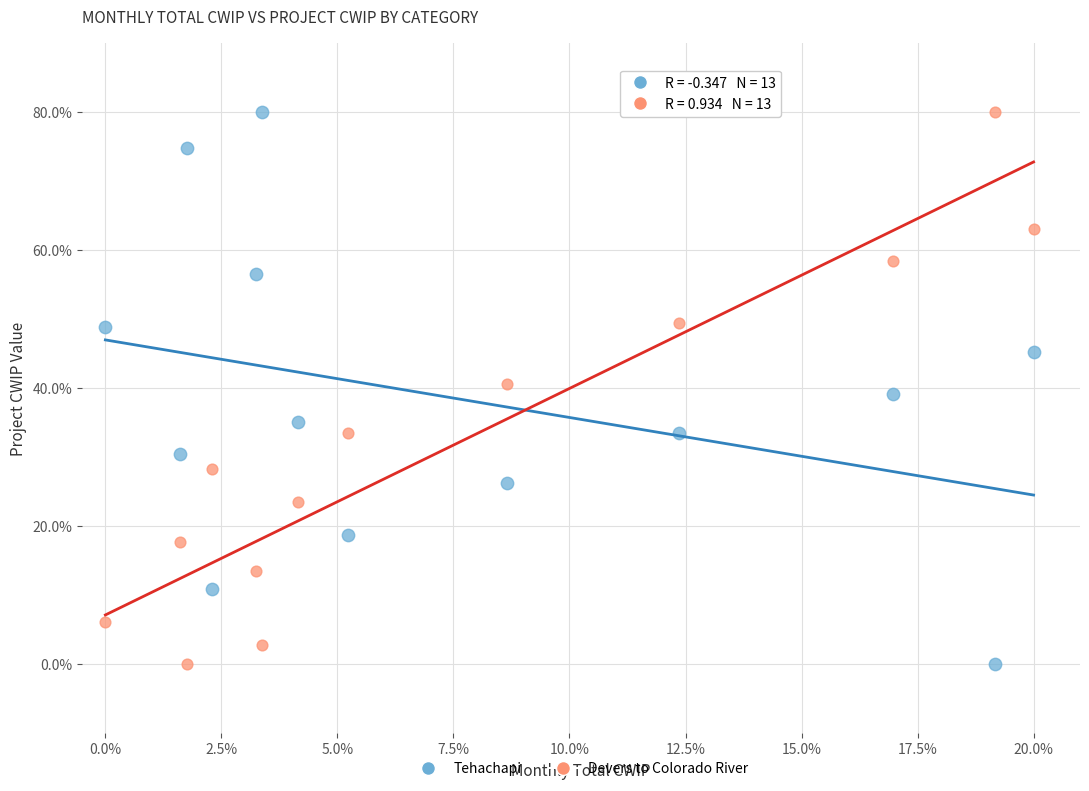

What is the X range (max minus min) for the scatter plot?

20.0